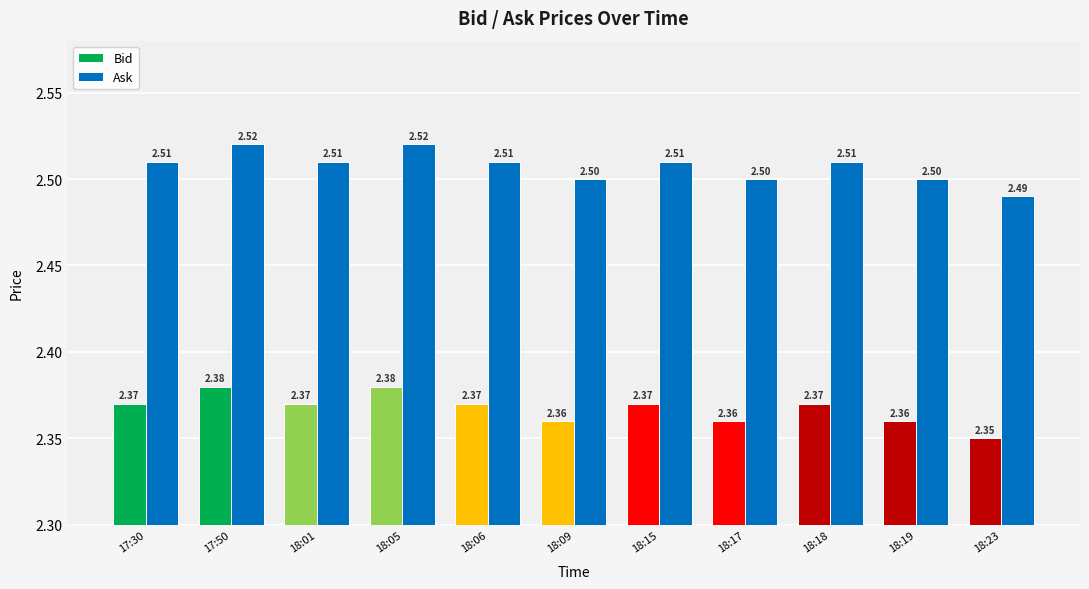

How many groups of bars are there?

11